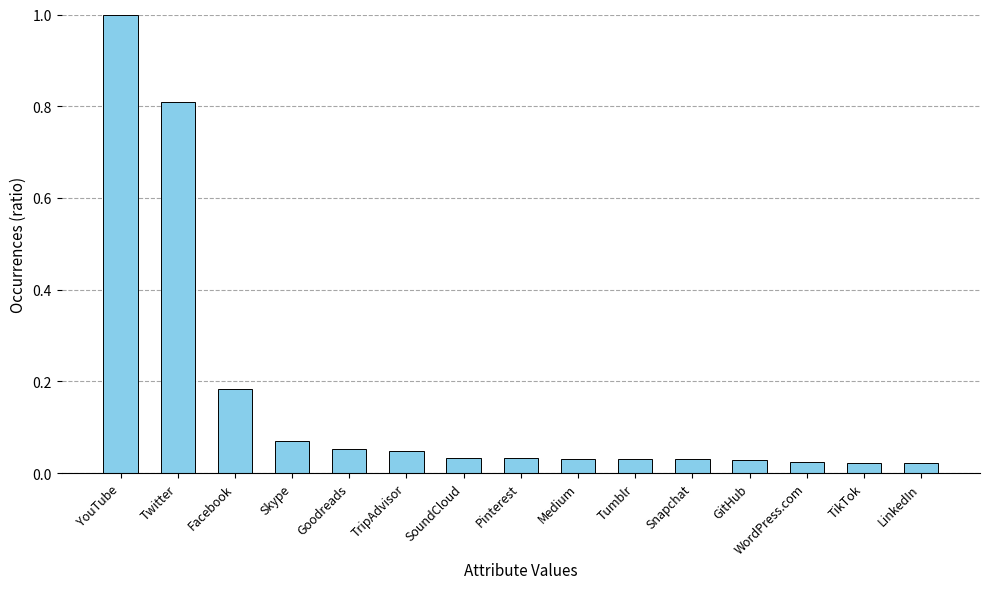

What is the sum of all values?

2.4